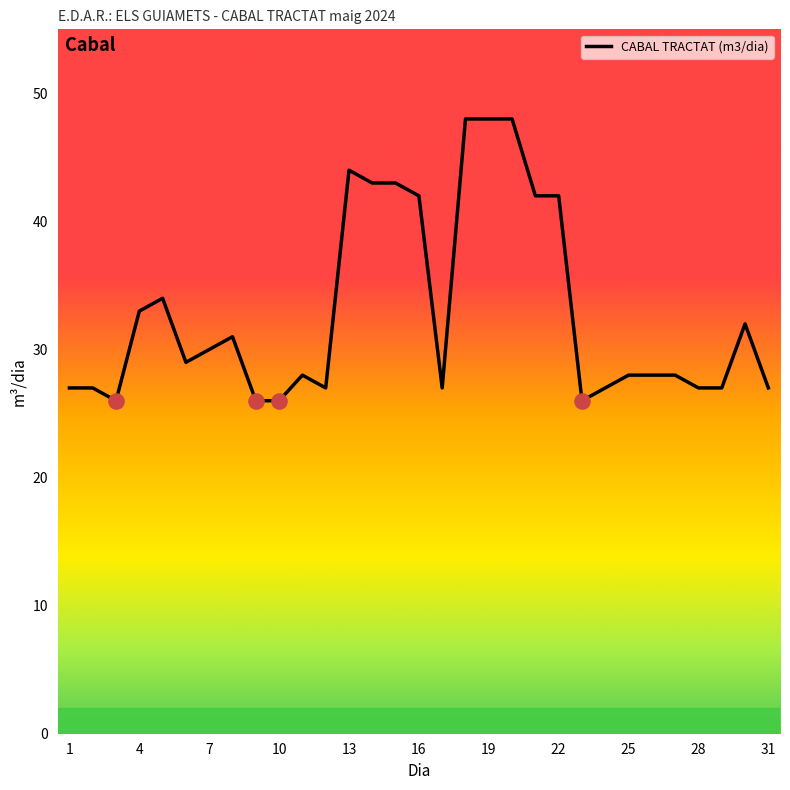

What is the difference between the maximum and minimum values?

22